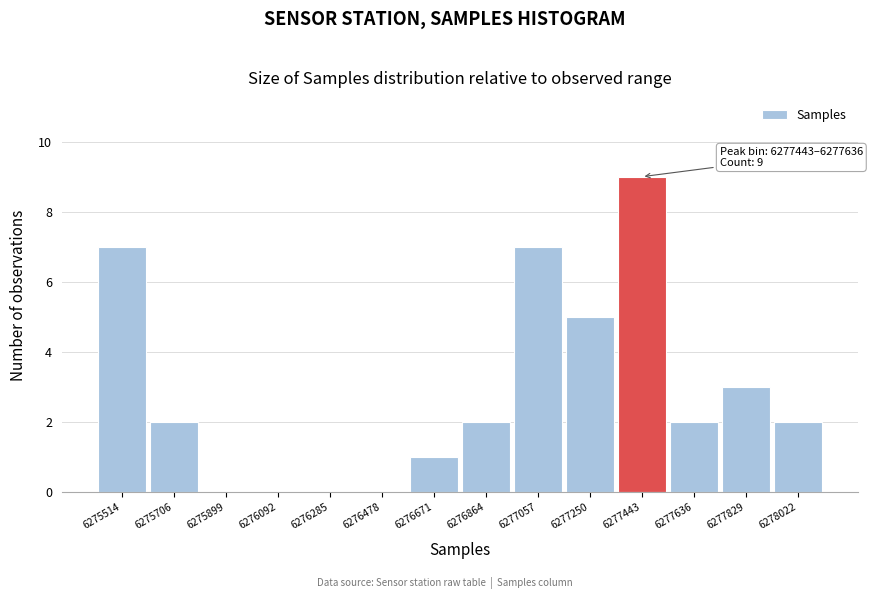

Reading left to right, list all the values displayed in this chart.

6275514=7	6275706=2	6275899=0	6276092=0	6276285=0	6276478=0	6276671=1	6276864=2	6277057=7	6277250=5	6277443=9	6277636=2	6277829=3	6278022=2